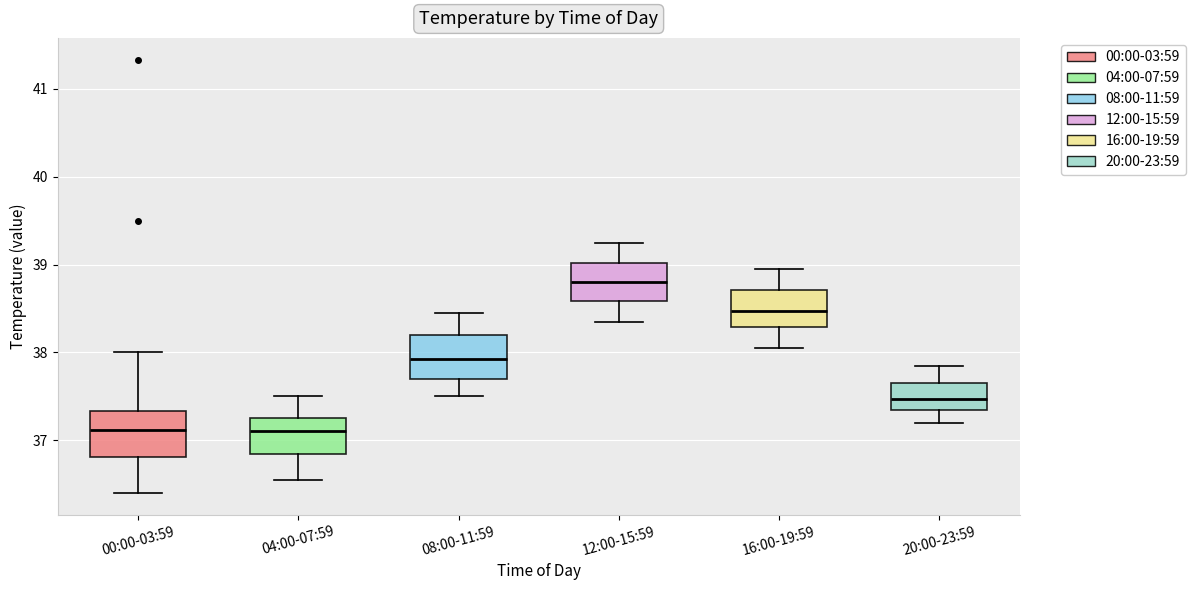

Reading left to right, transcribe this box plot: for each box, give where its median line is, the range the box spans, and where its two whiskers end, as read against the y-axis. The values are not printed on the chart, so give them approximately, as read against the axis.

00:00-03:59: median 37.1, box 36.8 to 37.3, whiskers 36.4 to 38.0
04:00-07:59: median 37.1, box 36.8 to 37.3, whiskers 36.6 to 37.5
08:00-11:59: median 37.9, box 37.7 to 38.2, whiskers 37.5 to 38.5
12:00-15:59: median 38.8, box 38.6 to 39.0, whiskers 38.4 to 39.3
16:00-19:59: median 38.5, box 38.3 to 38.7, whiskers 38.1 to 39.0
20:00-23:59: median 37.5, box 37.4 to 37.7, whiskers 37.2 to 37.9